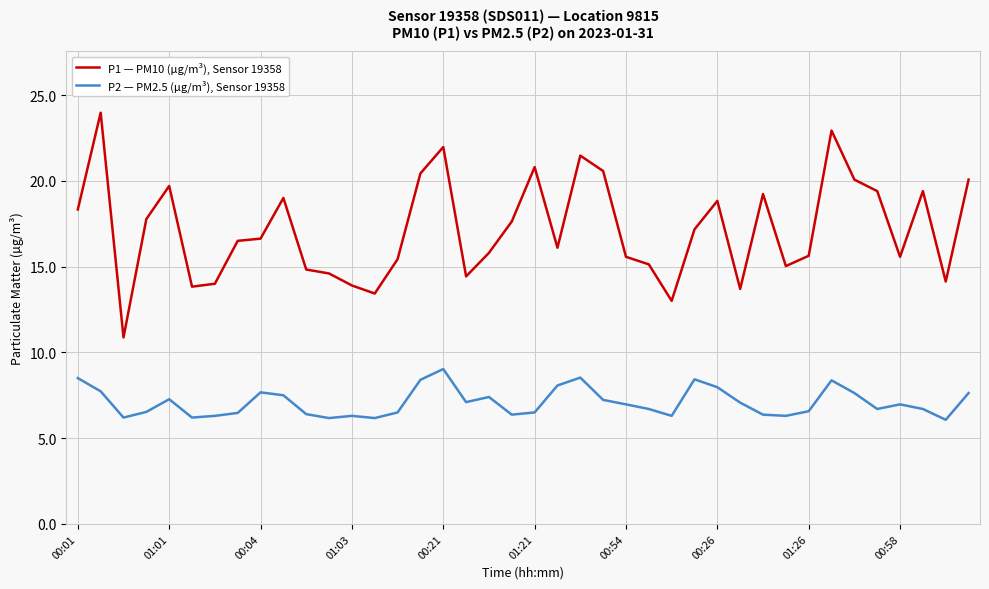

What is the minimum value shown in the chart?

6.1